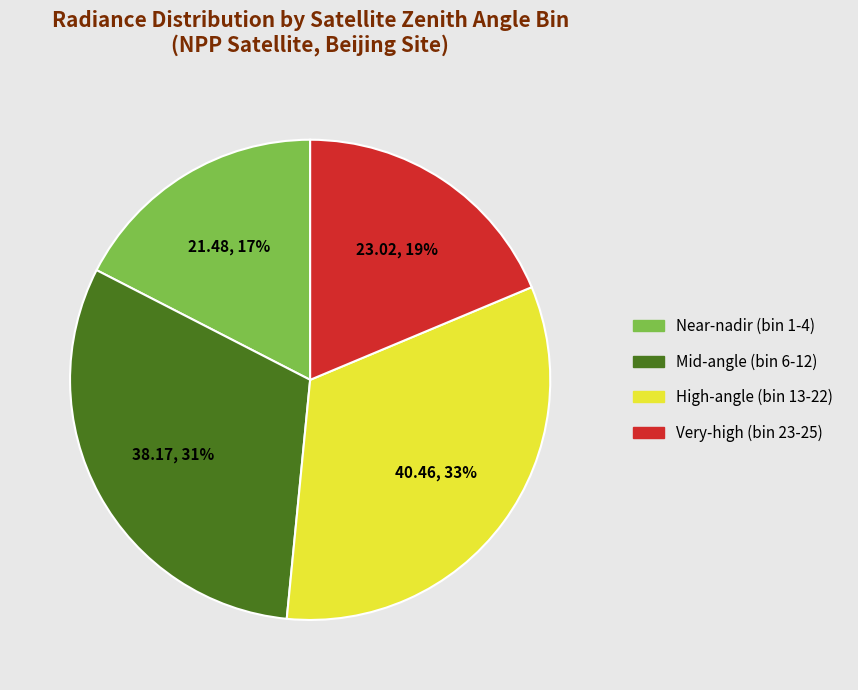

To the nearest percent, what portion does Very-high (bin 23-25) represent?

19%